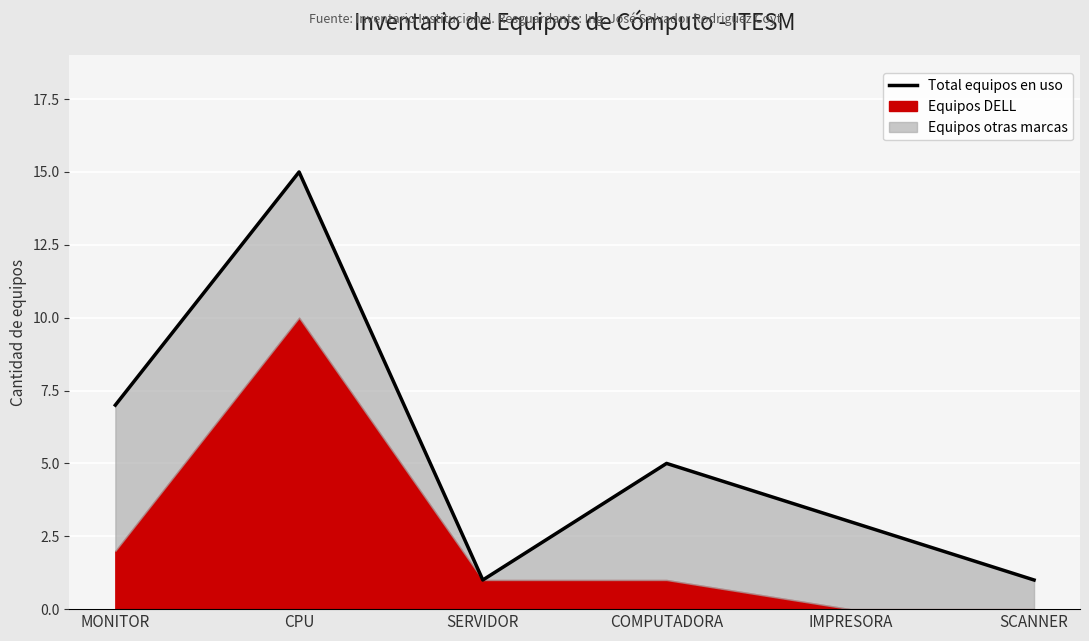

What is the ratio of the value at CPU to the value at IMPRESORA?

5.0